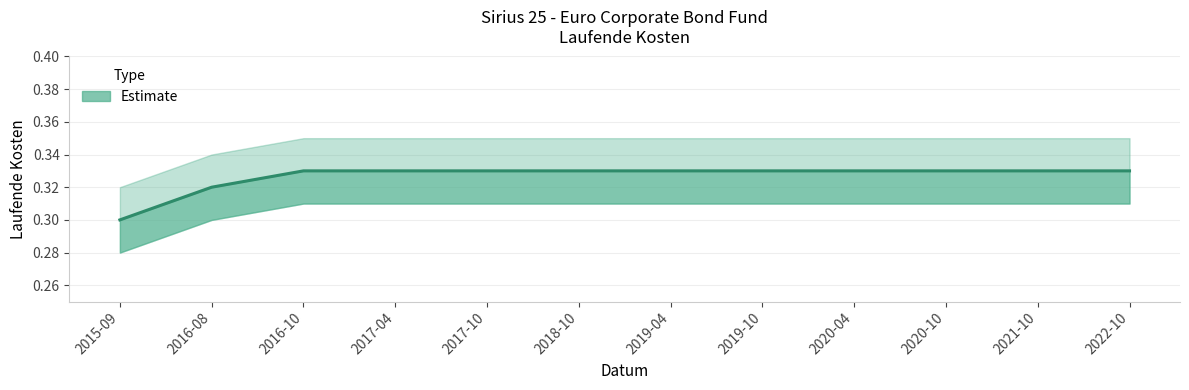

Which label corresponds to the smallest value in the chart?

2015-09